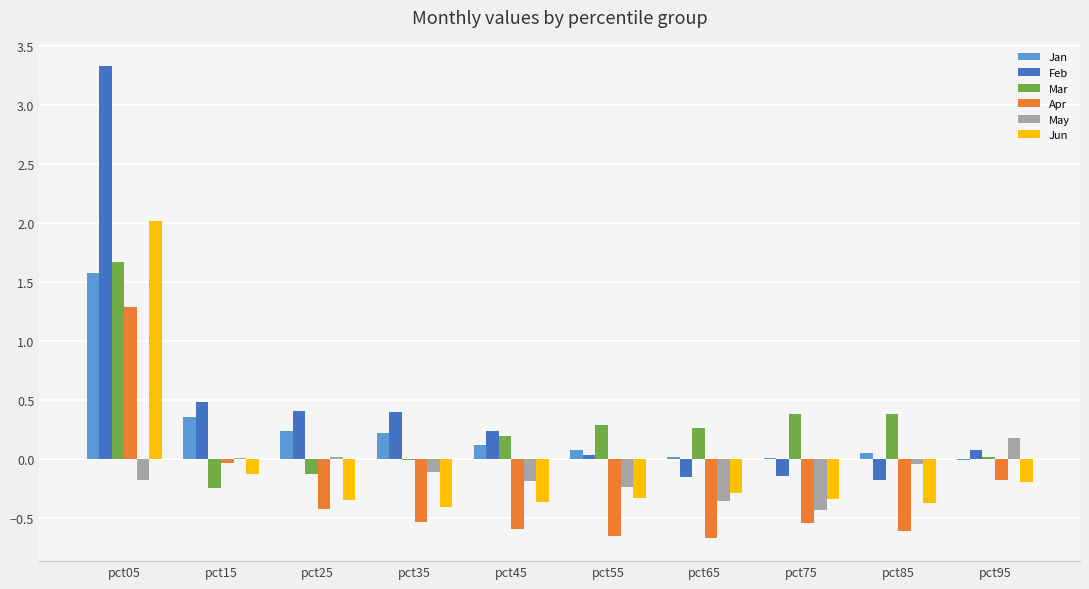

At which category is the sum across all series the highest?

pct05